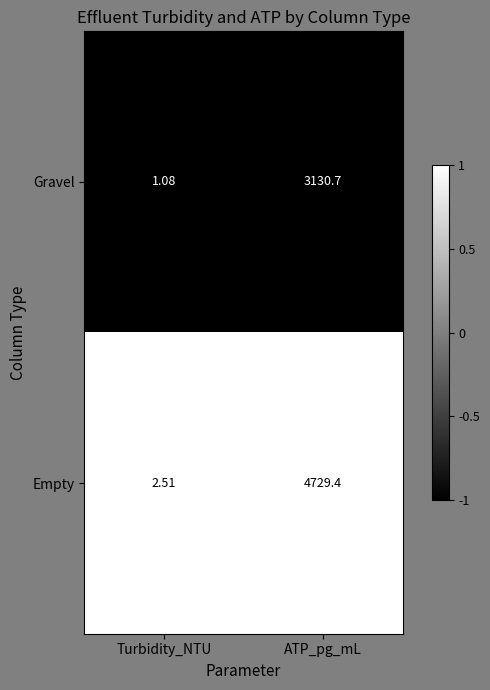

Which series has the largest total across all categories?

Empty